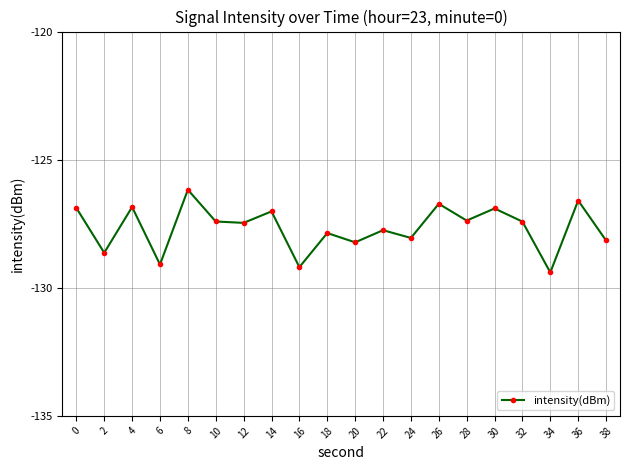

What is the maximum value shown in the chart?

-126.2